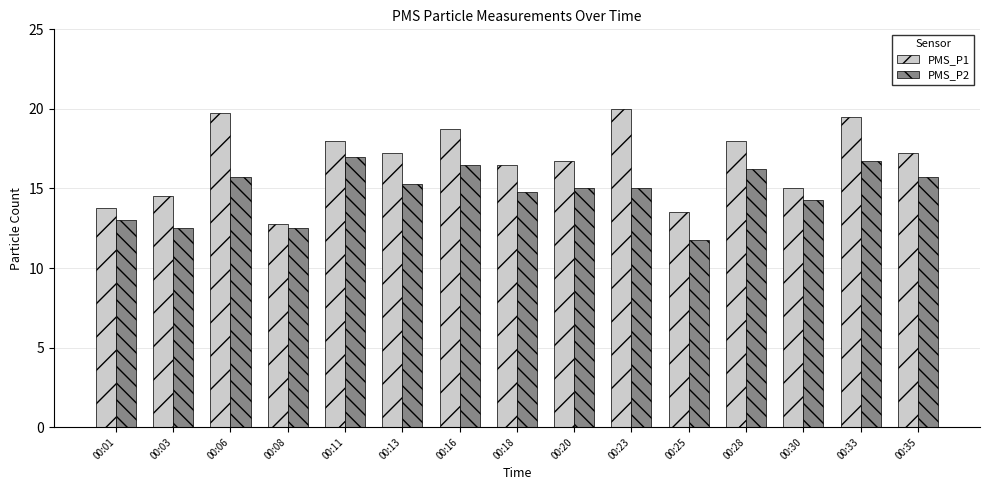

True or false: PMS_P2 has a value of 11.2 at 00:11.

False